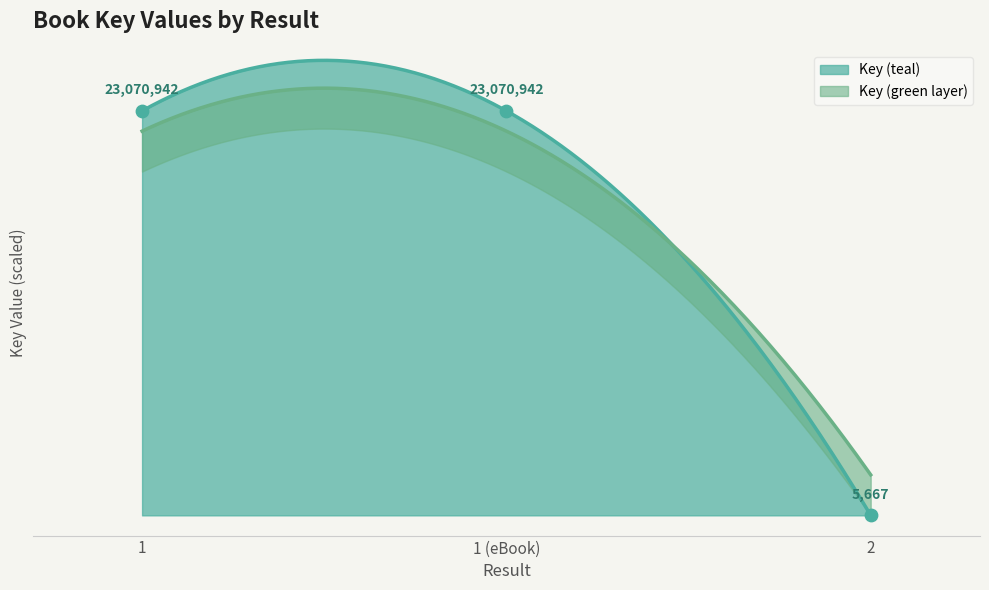

What is the change in value from 1 (eBook) to 2?

-100.0